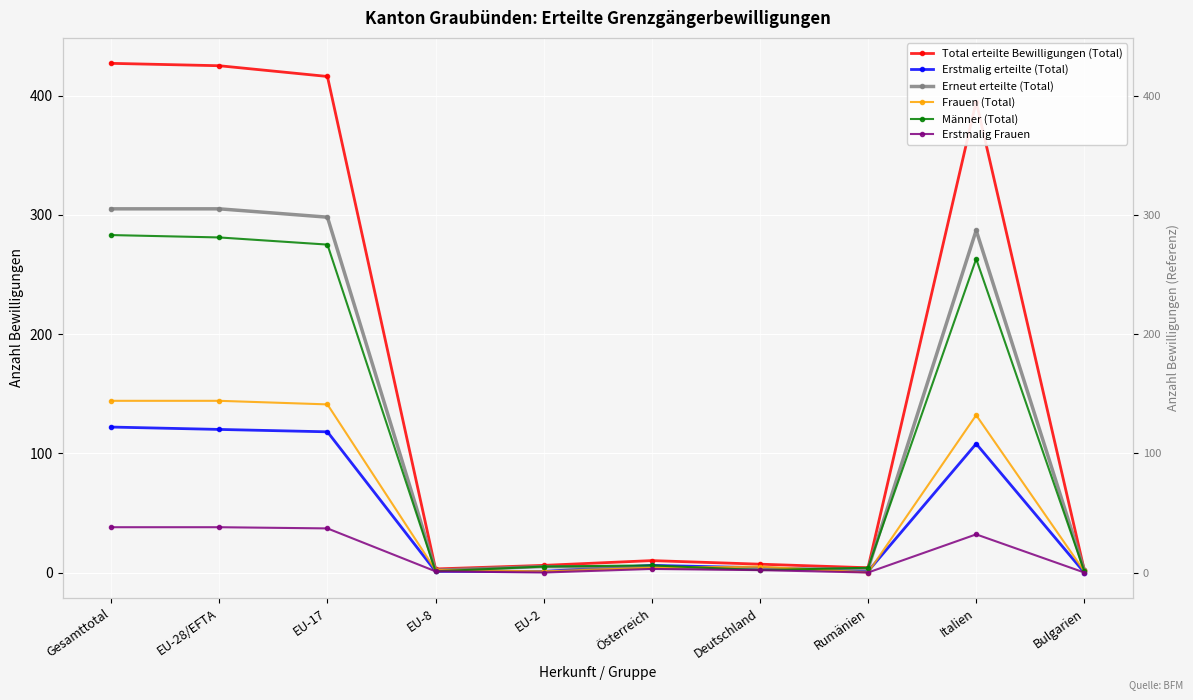

True or false: Erstmalig Frauen and Erneut erteilte (Total) cross at least once.

False